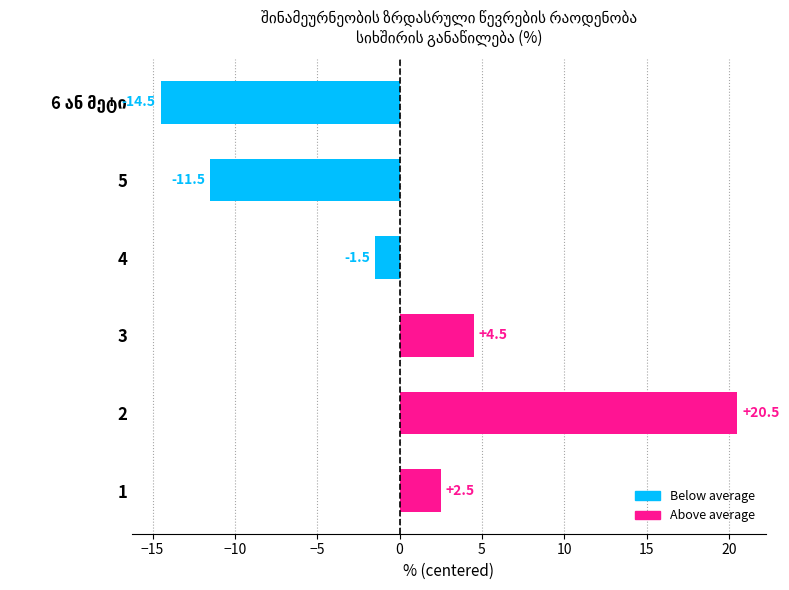

What is the maximum value shown in the chart?

20.5